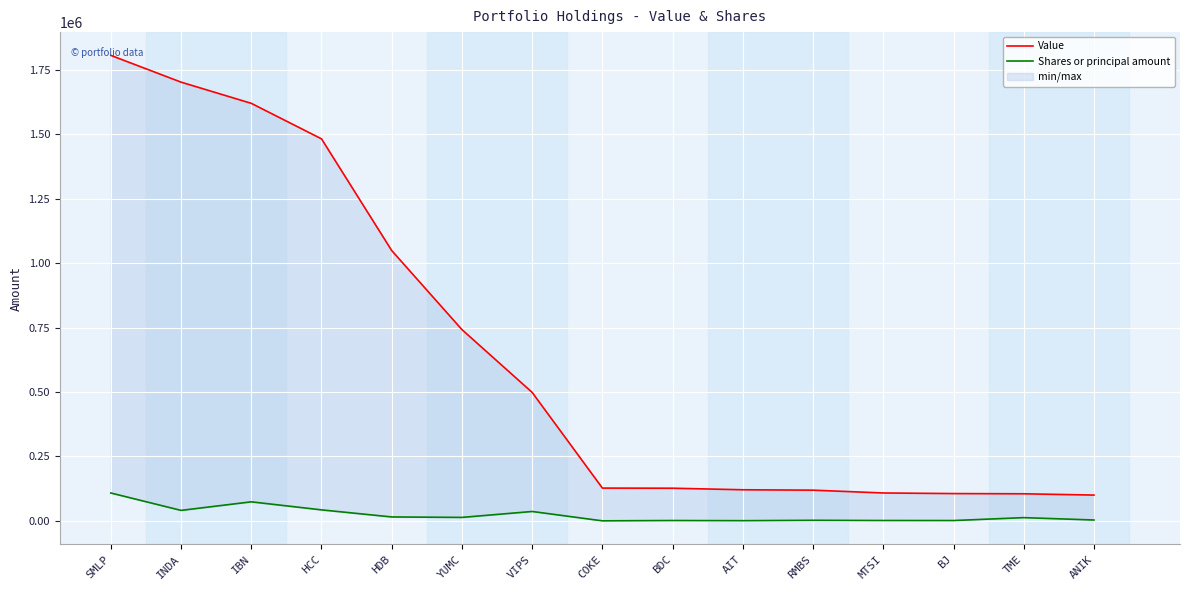

The value of Value at HCC is 1482453. True or false?

True